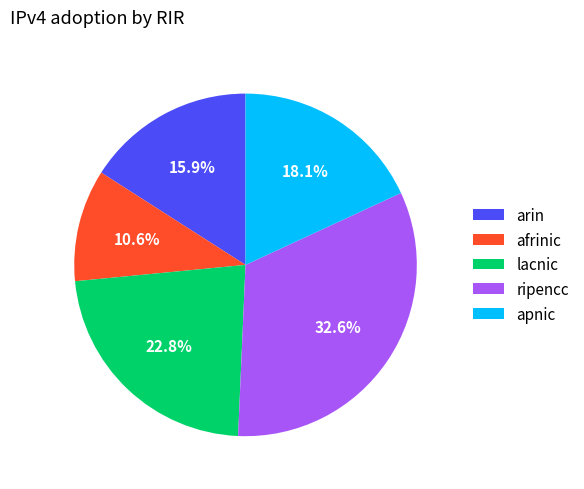

Is there any slice that represents more than half of the pie?

No